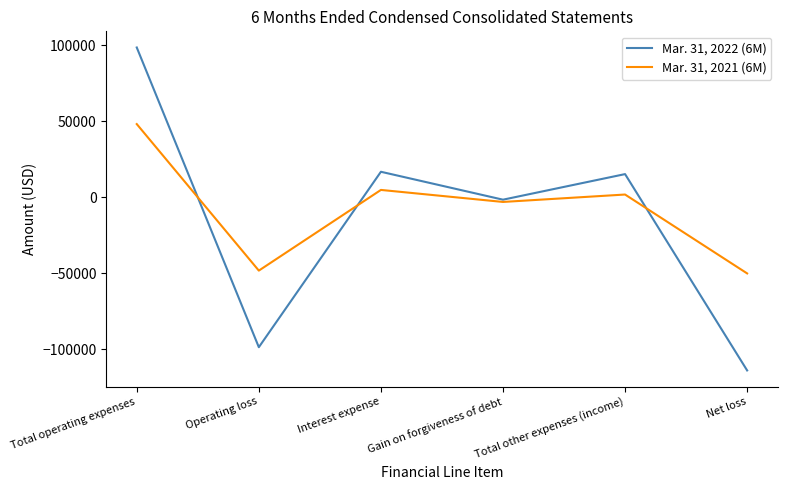

Reading left to right, what are all the values shown in this chart?

Mar. 31, 2022 (6M): Total operating expenses=98624	Operating loss=-98624	Interest expense=16833	Gain on forgiveness of debt=-1539	Total other expenses (income)=15294	Net loss=-113918
Mar. 31, 2021 (6M): Total operating expenses=48215	Operating loss=-48215	Interest expense=4880	Gain on forgiveness of debt=-3029	Total other expenses (income)=1851	Net loss=-50066